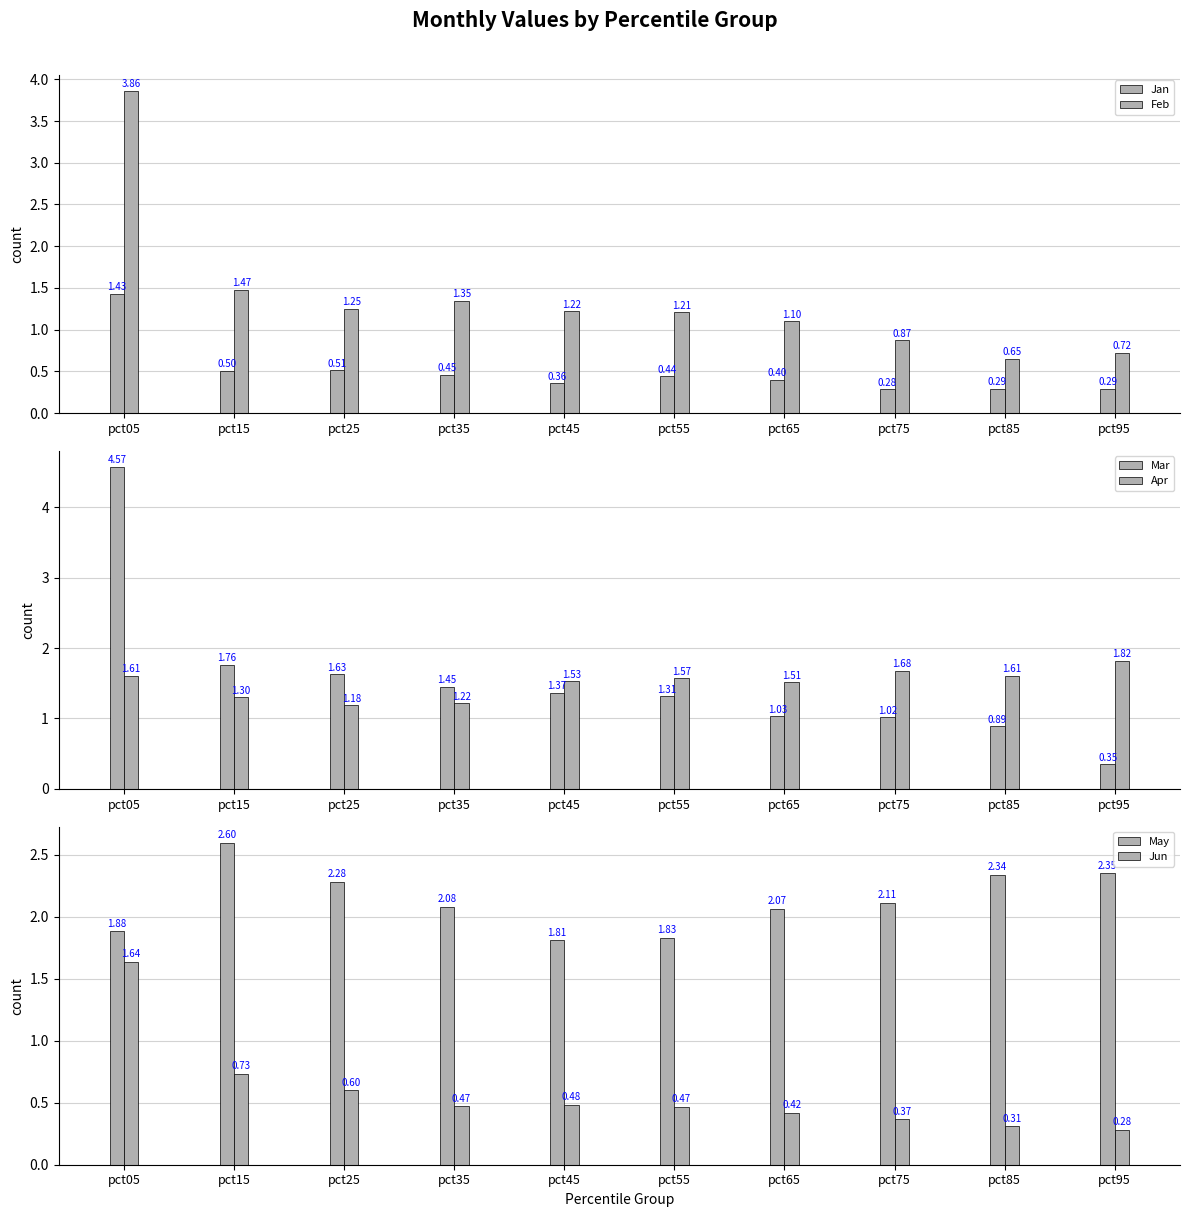

What is the difference between the second highest and minimum values in the Jan series?

0.2